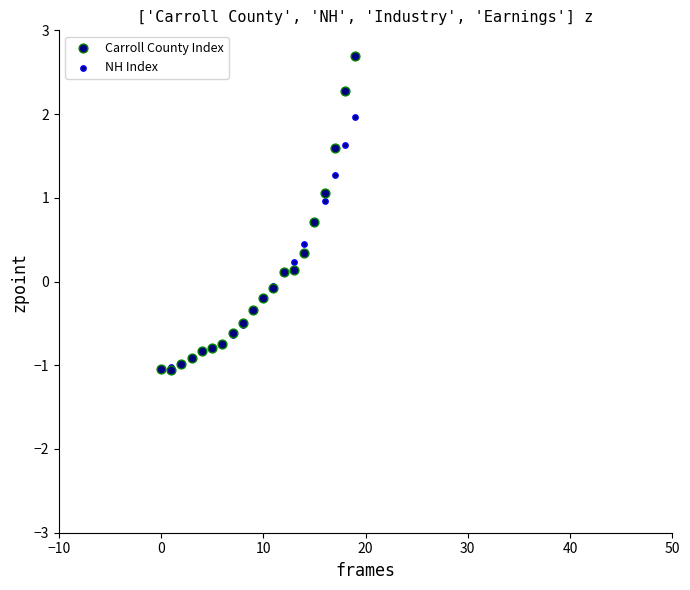

What are all the series names shown in the legend?

Carroll County Index, NH Index